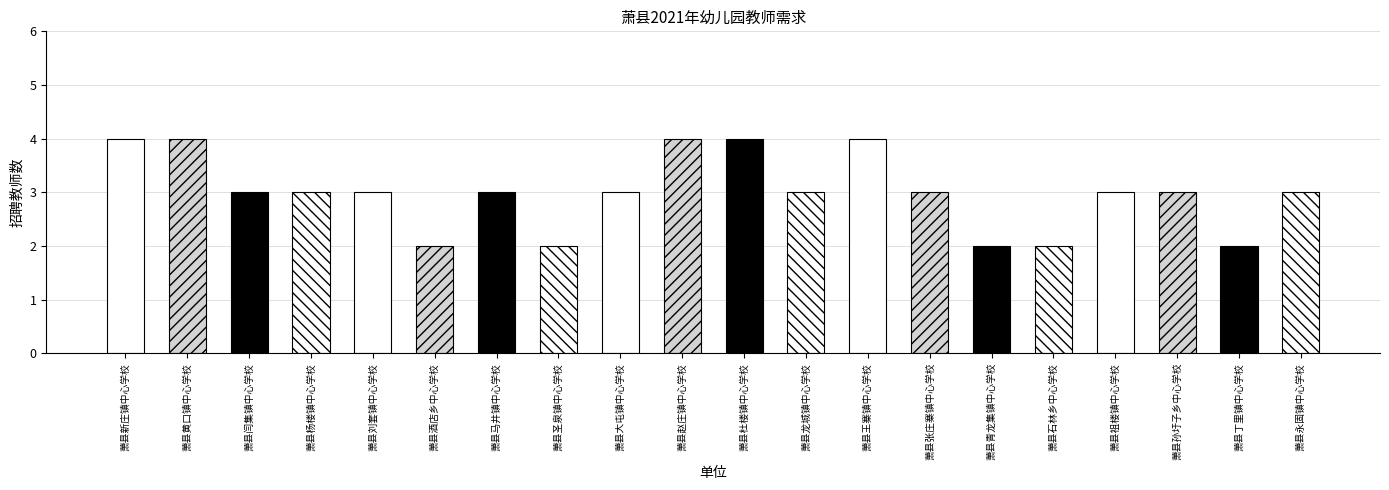

Is it true that the value at 萧县闫集镇中心学校 is 2?

False